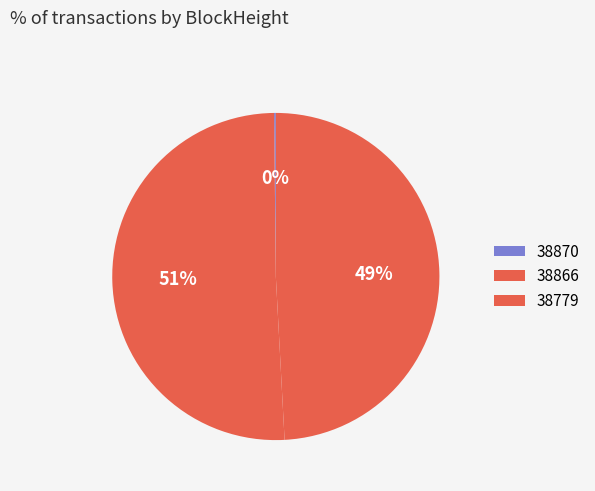

True or false: 38779 accounts for 49% of the total.

True